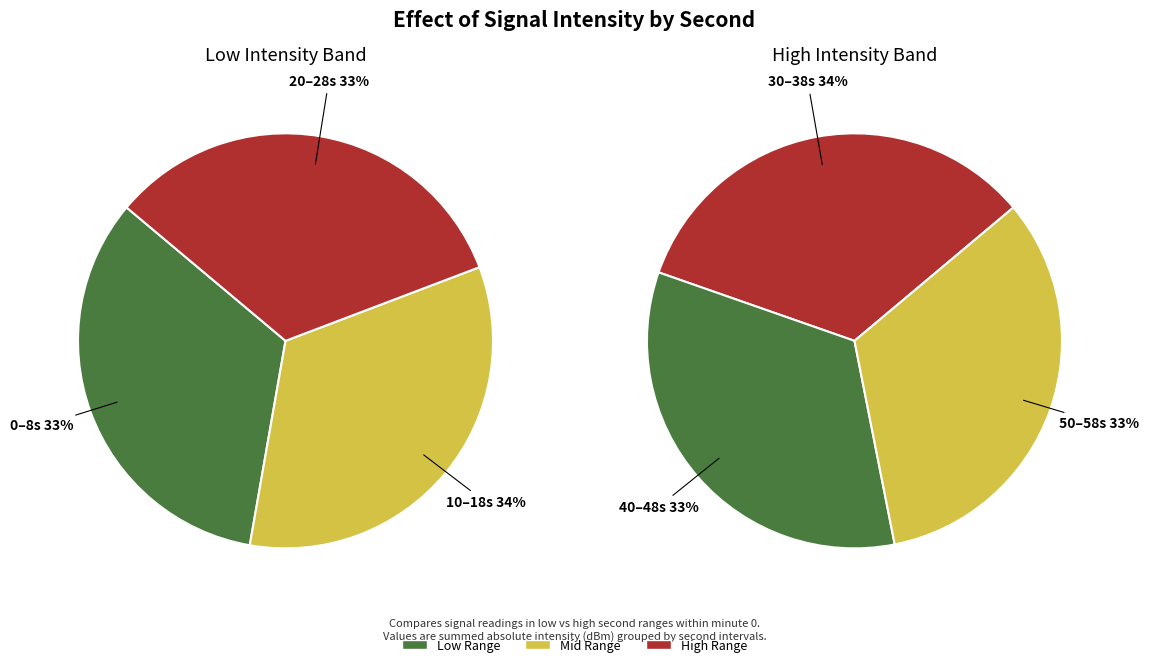

Does 50 account for over 50% of the chart?

No